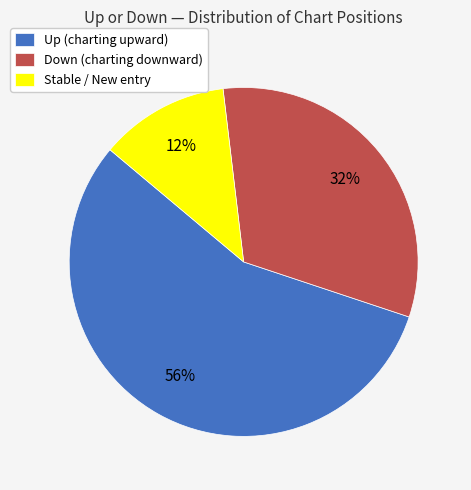

Between Up (charting upward) and Stable / New entry, which is larger?

Up (charting upward)